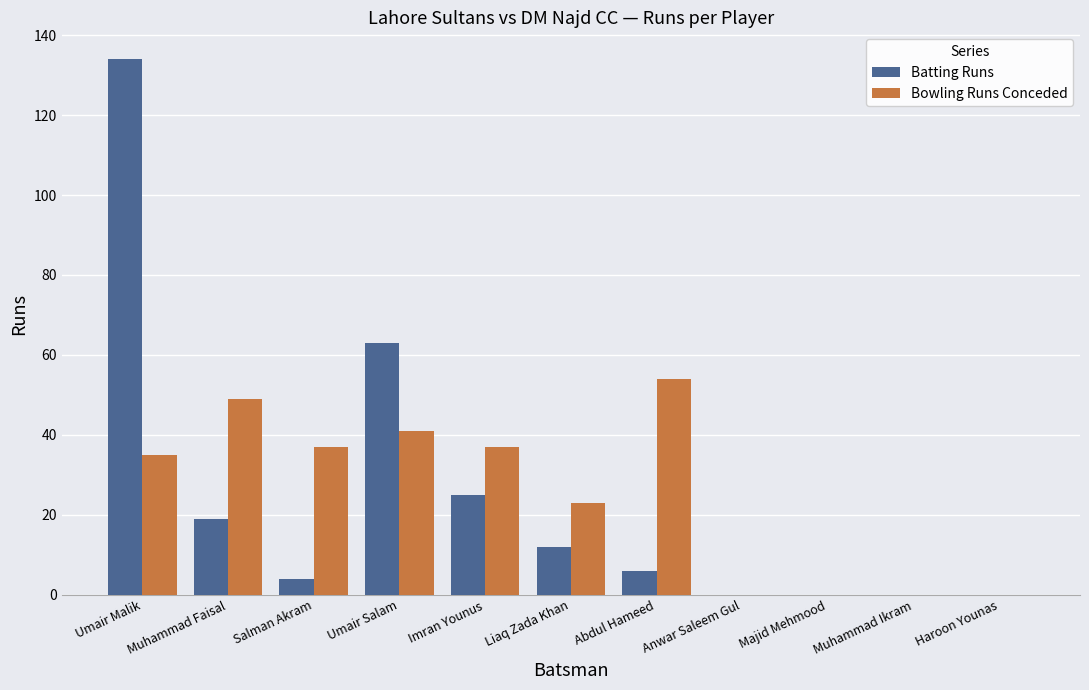

What is the greatest value displayed?

134